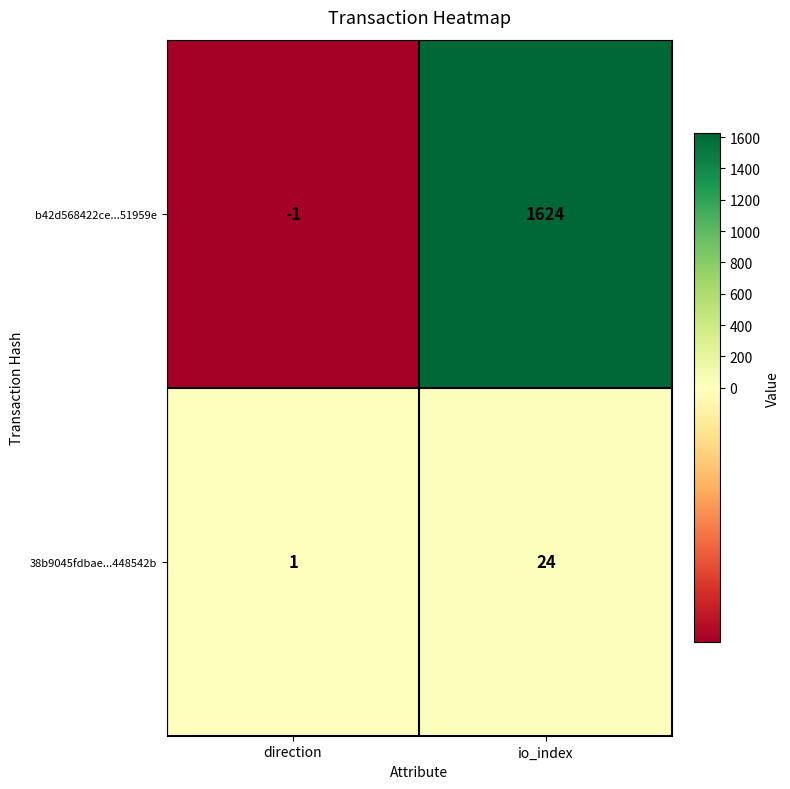

List the series in order of their peak value, highest first.

b42d568422ce...51959e, 38b9045fdbae...448542b